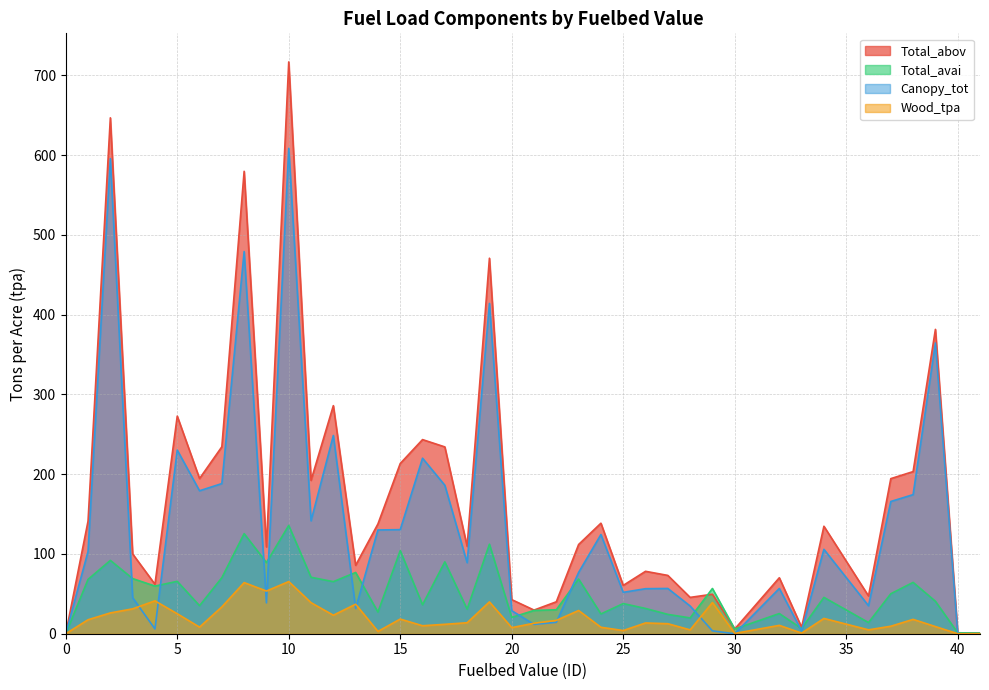

What is the sum of the Total_abov values at 11 and 4?

254.3